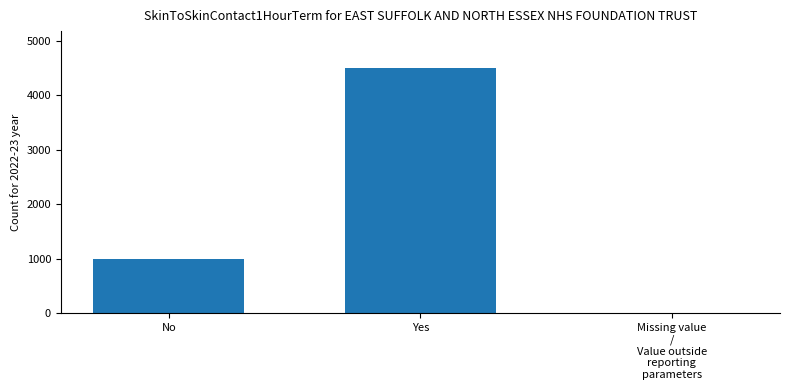

What is the sum of the values at Yes and No?

5500